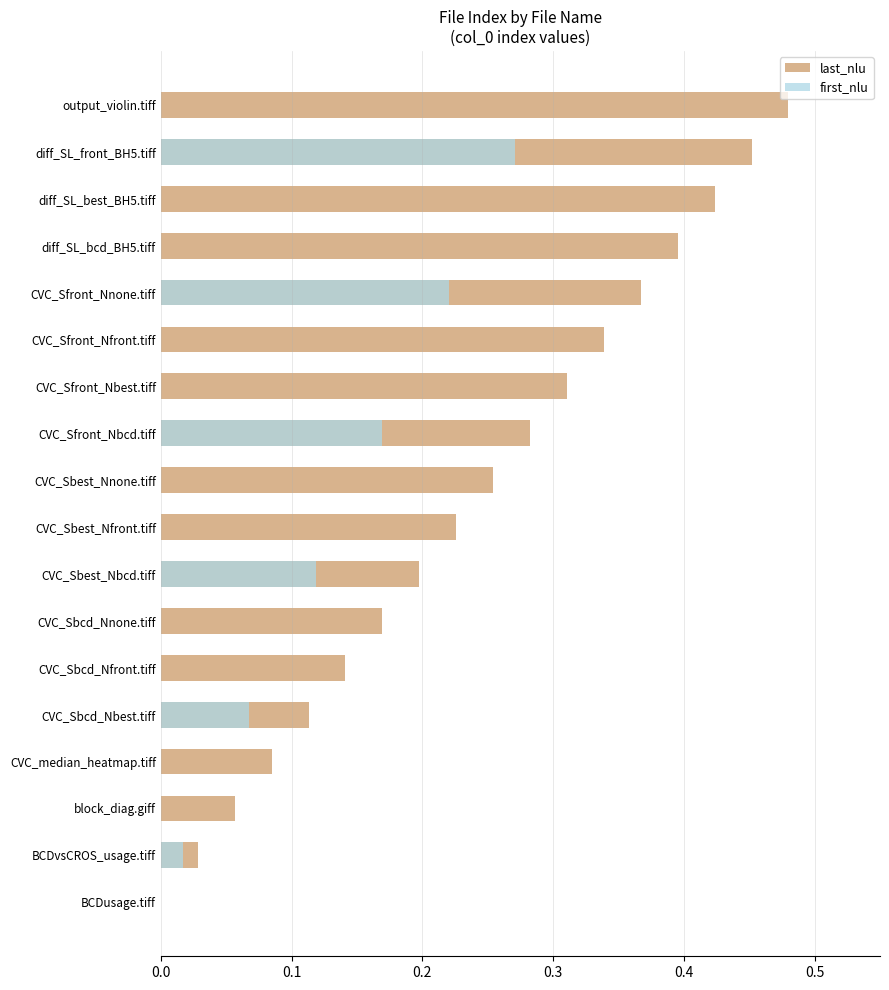

How many data points in last_nlu are above 0?

17